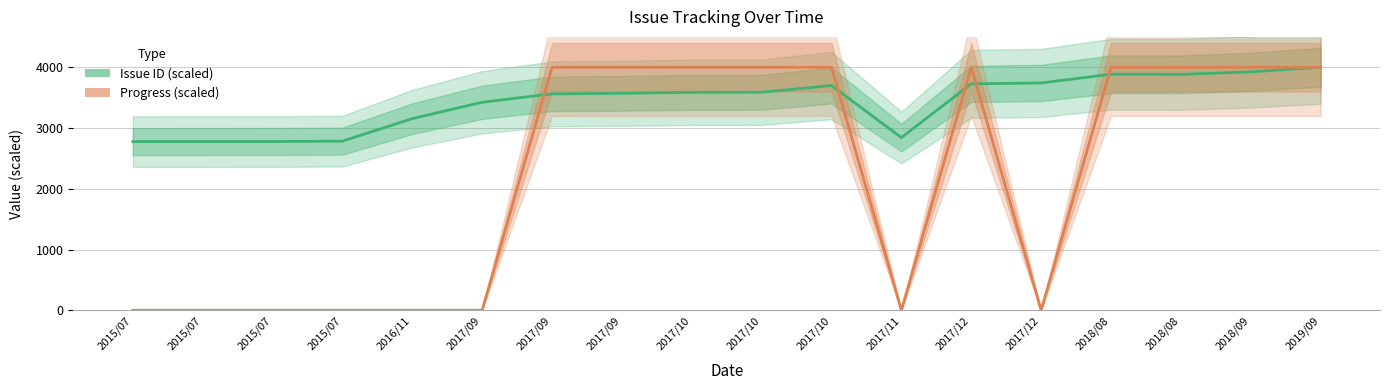

Which category has the lowest value across all series?

2015/07